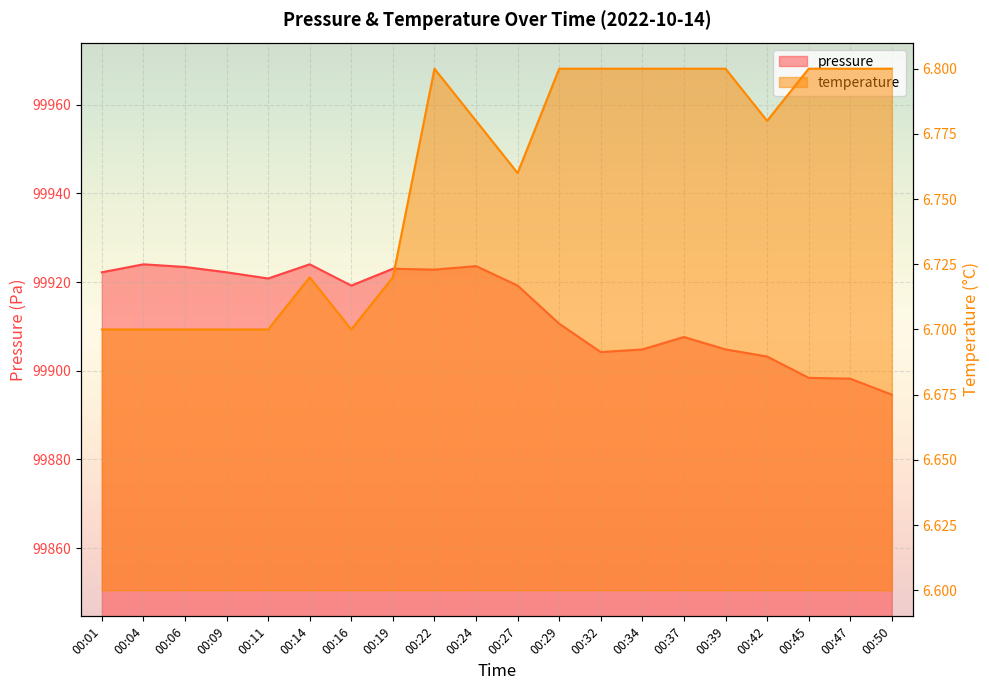

What is the value of the temperature point at the 4th from the left?

6.7